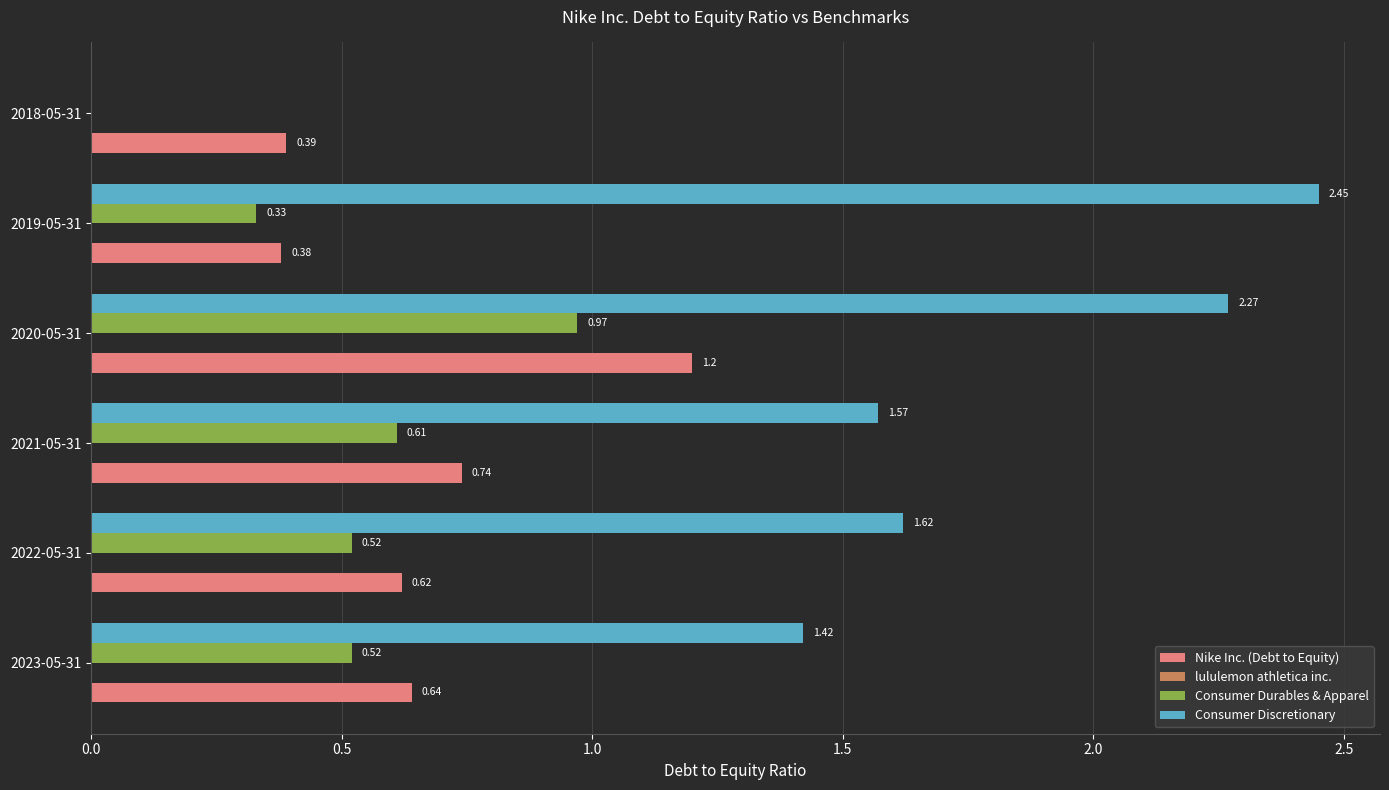

At which category is the sum across all series the highest?

2020-05-31